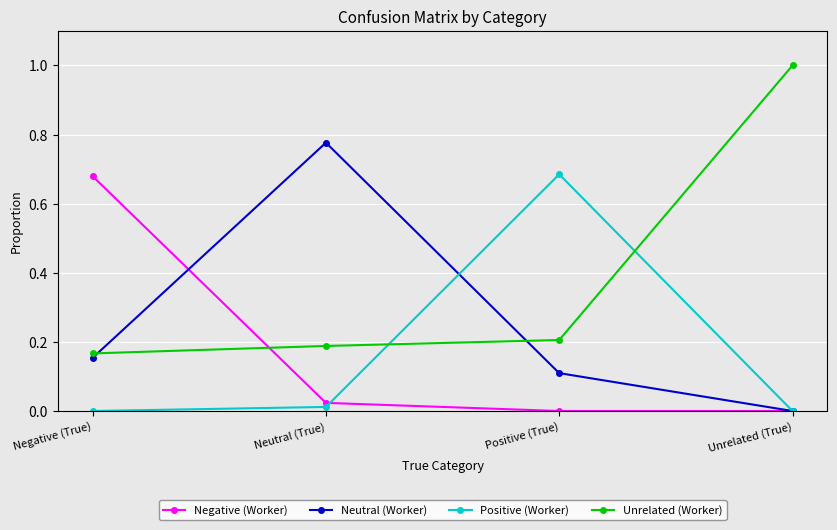

True or false: Unrelated (Worker) has a value of 0.2 at Neutral (True).

True